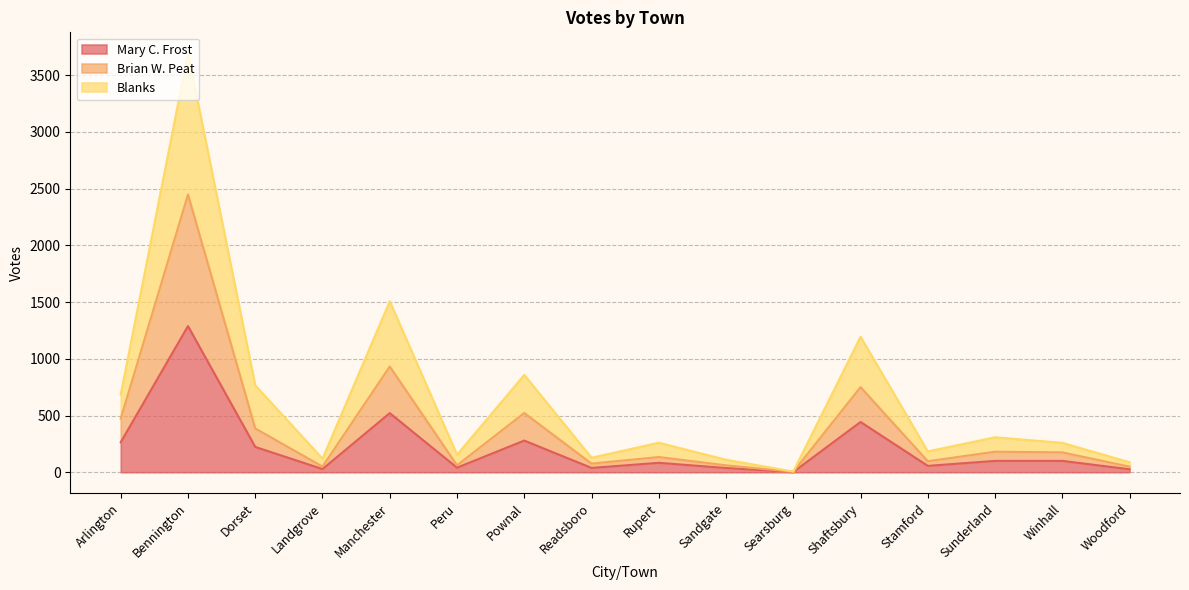

Which series has the widest spread of values?

Blanks